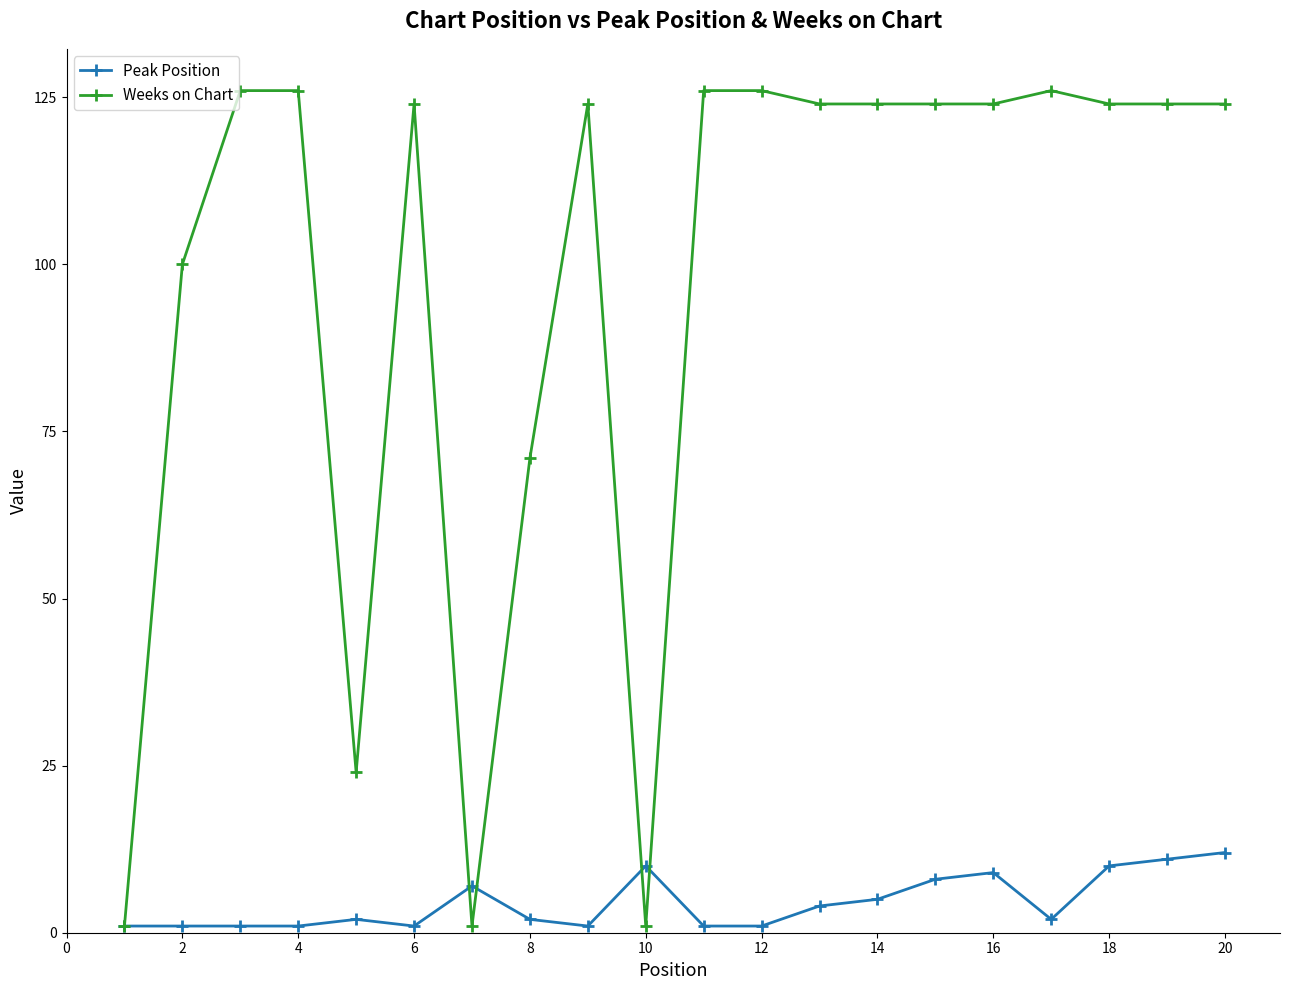

What is the highest value of the Weeks on Chart series?

126